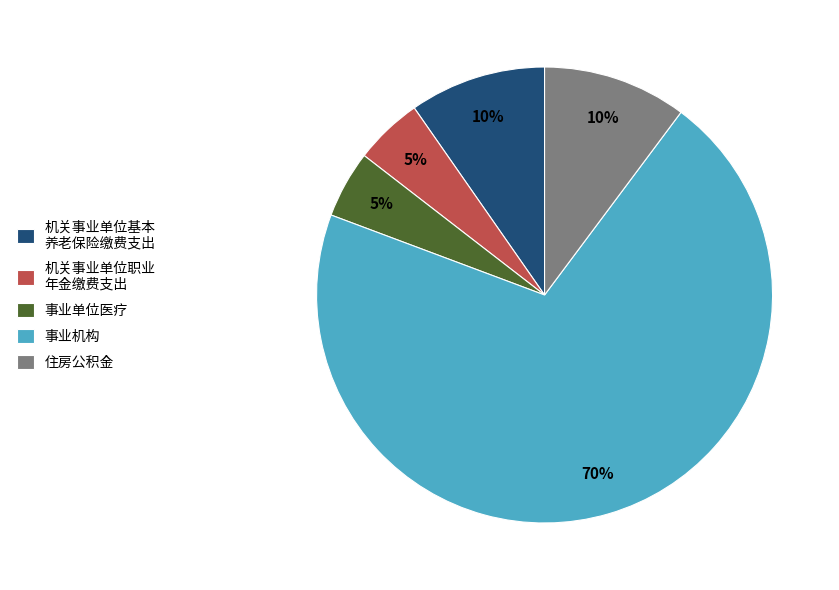

Does 事业单位医疗 account for over 50% of the chart?

No